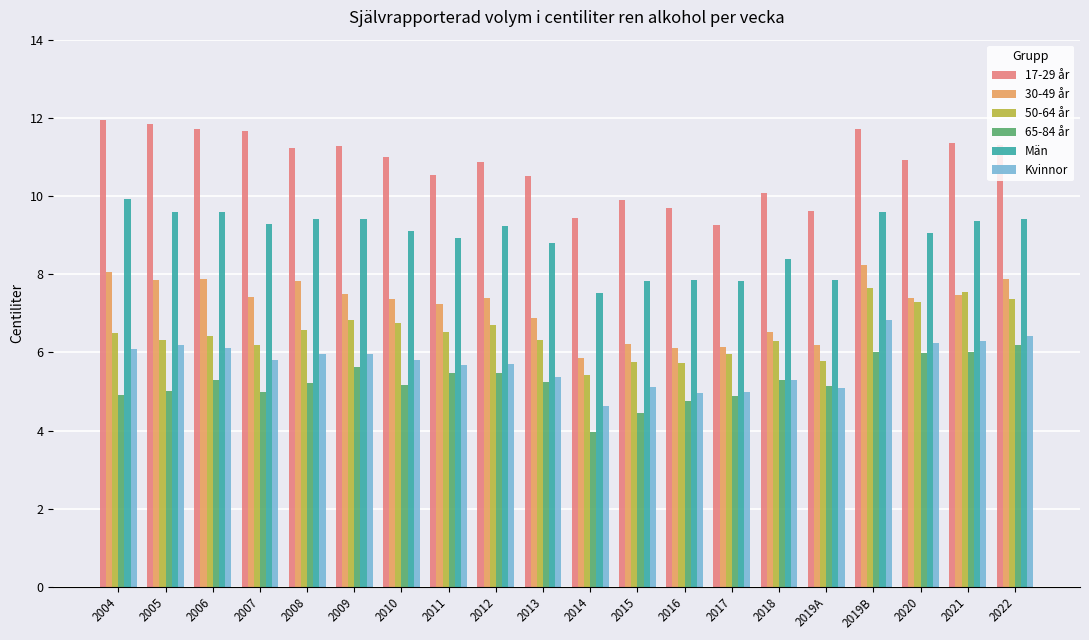

What position from the left is 2009?

6